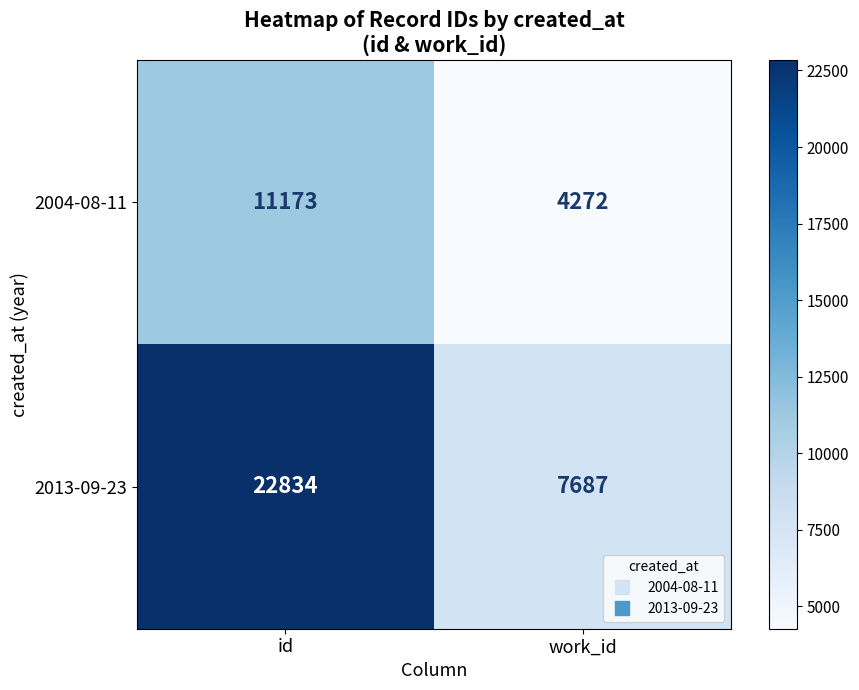

What is the sum of the 2013-09-23 values at work_id and id?

30521